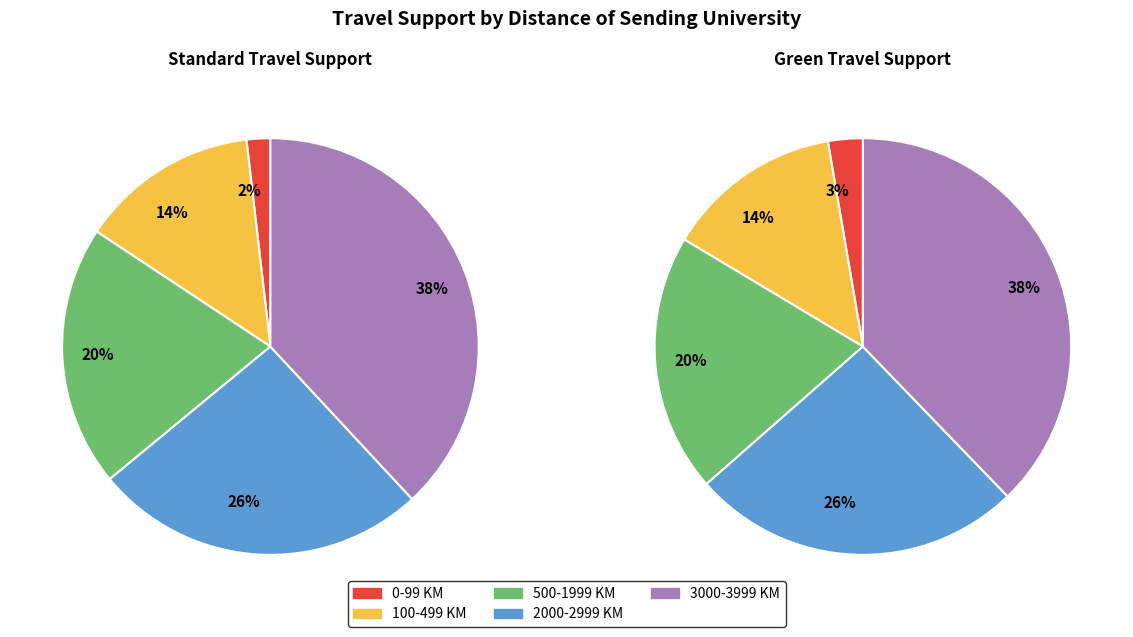

What is the total percentage of 100-499 KM and 3000-3999 KM?

51.9%